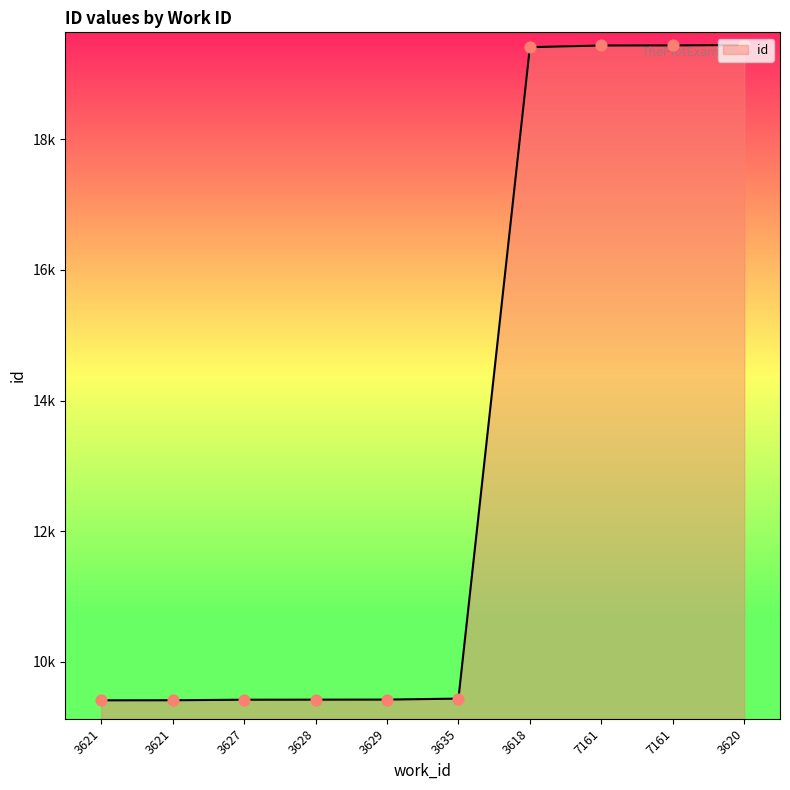

Between 3620 and 3618, which is larger?

3620